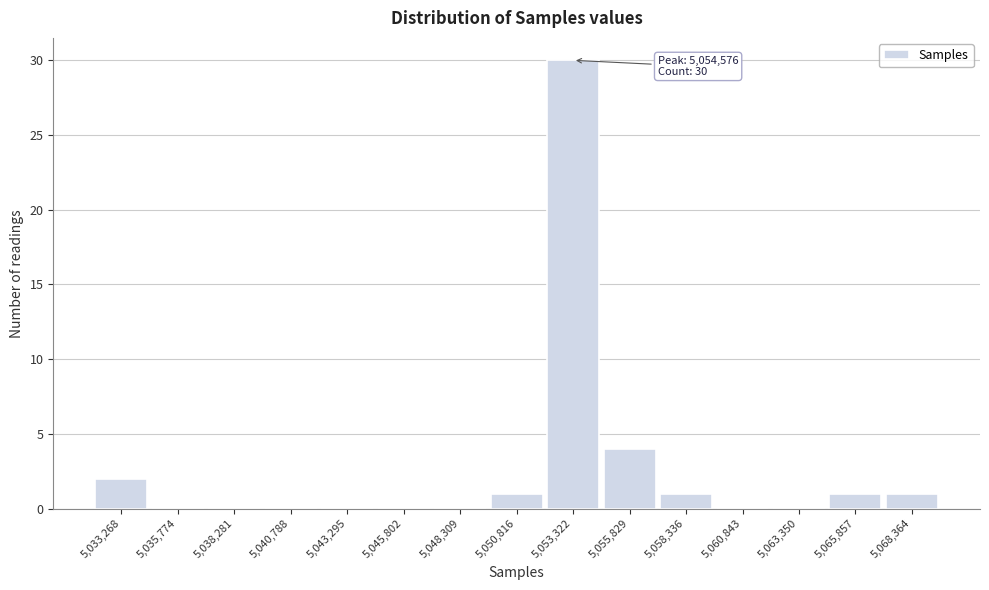

Reading right to left, extract all data points from this chart.

5,068,364=1	5,065,857=1	5,063,350=0	5,060,843=0	5,058,336=1	5,055,829=4	5,053,322=30	5,050,816=1	5,048,309=0	5,045,802=0	5,043,295=0	5,040,788=0	5,038,281=0	5,035,774=0	5,033,268=2